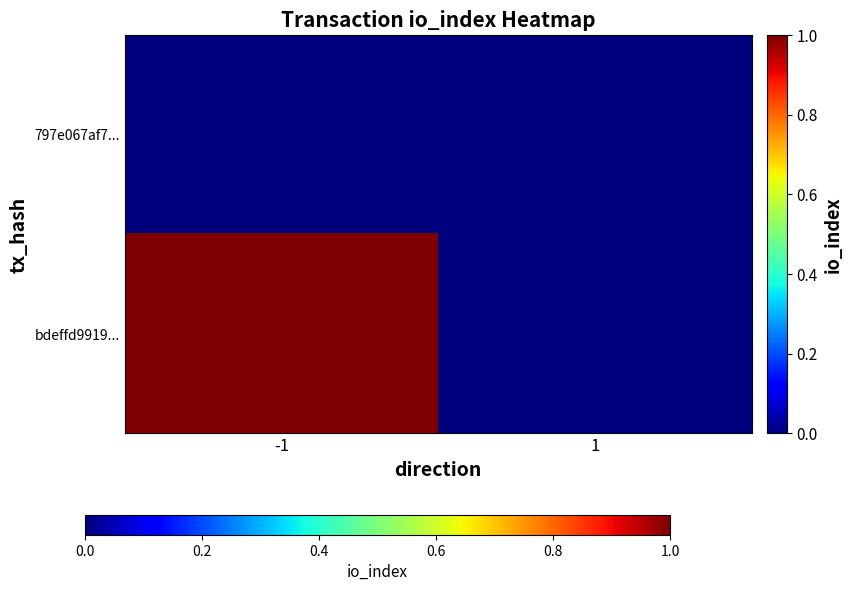

Rank the series by their average value, from highest to lowest.

bdeffd9919..., 797e067af7...